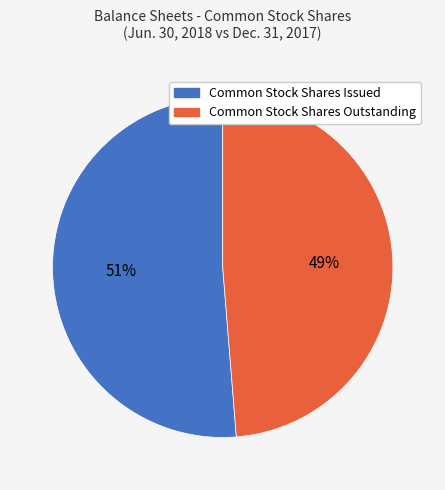

What percentage is the Common Stock Shares Issued slice, to the nearest percent?

51%